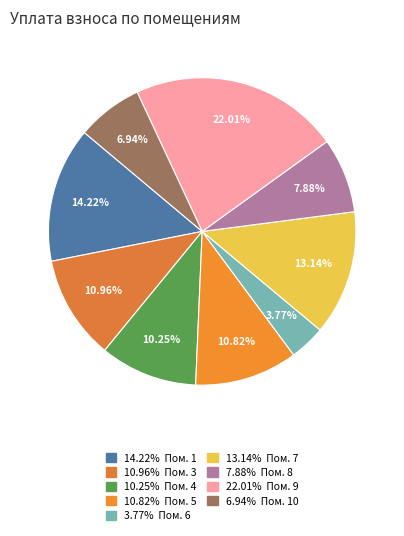

How many slices are in this pie chart?

9